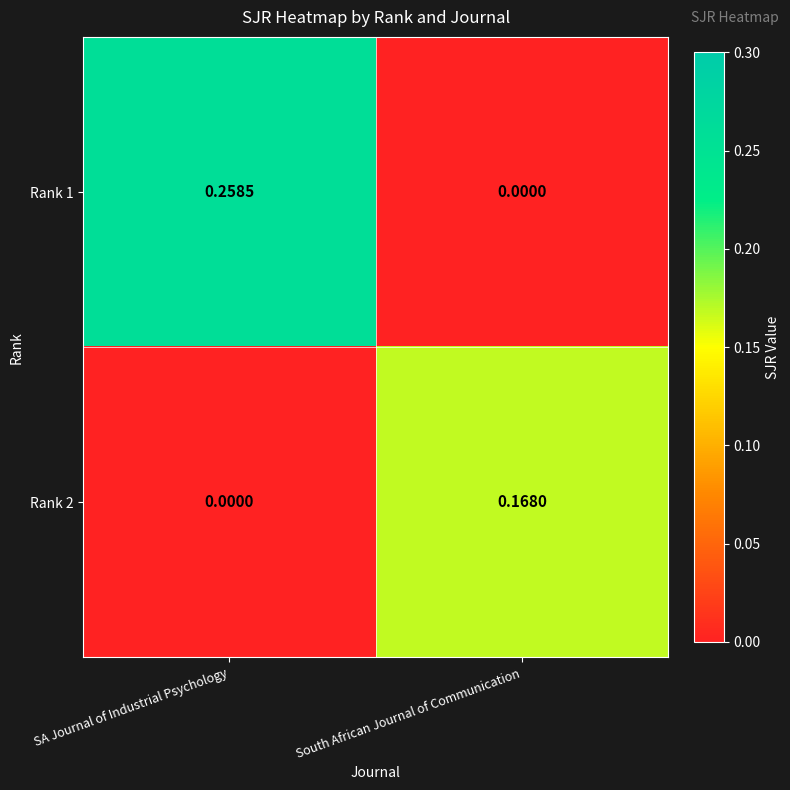

List the labels in order of Rank 2 value, smallest first.

SA Journal of Industrial Psychology, South African Journal of Communication